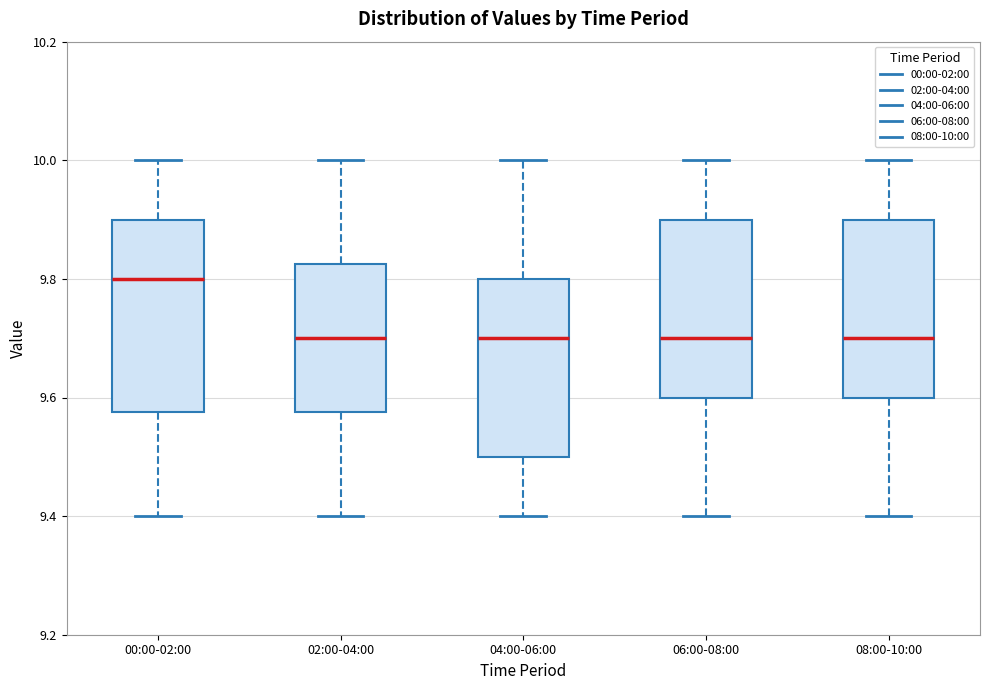

Reading left to right, transcribe this box plot: for each box, give where its median line is, the range the box spans, and where its two whiskers end, as read against the y-axis. The values are not printed on the chart, so give them approximately, as read against the axis.

00:00-02:00: median 9.80, box 9.58 to 9.90, whiskers 9.40 to 10.00
02:00-04:00: median 9.70, box 9.58 to 9.82, whiskers 9.40 to 10.00
04:00-06:00: median 9.70, box 9.50 to 9.80, whiskers 9.40 to 10.00
06:00-08:00: median 9.70, box 9.60 to 9.90, whiskers 9.40 to 10.00
08:00-10:00: median 9.70, box 9.60 to 9.90, whiskers 9.40 to 10.00